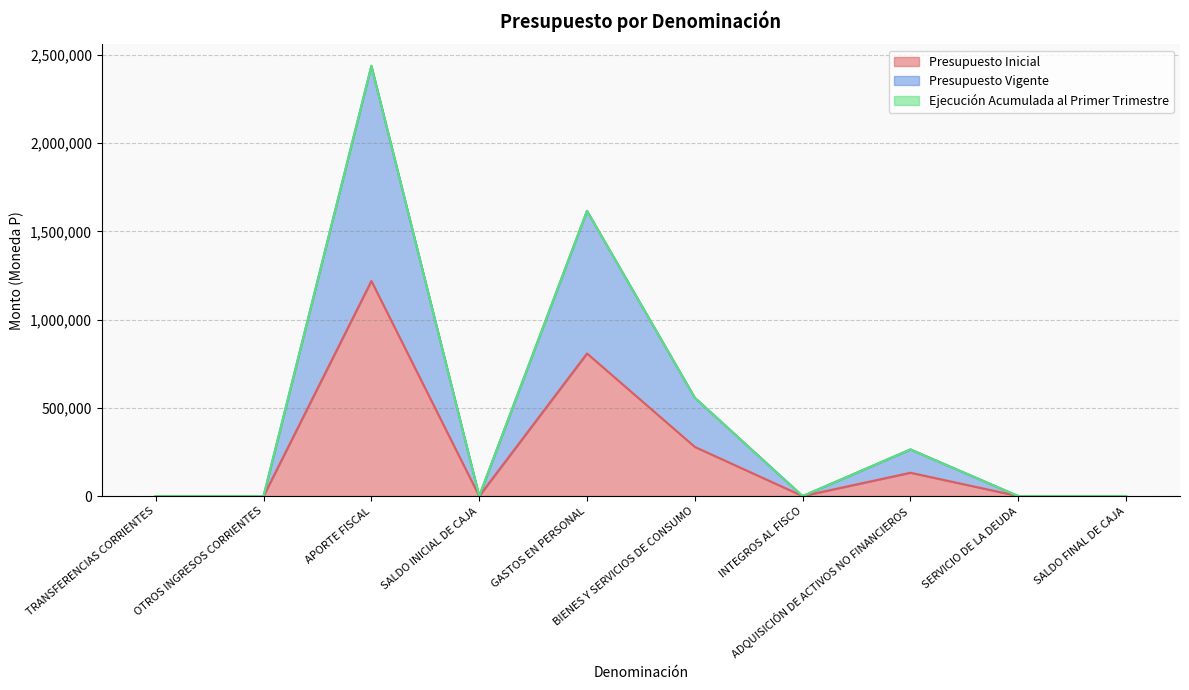

True or false: Presupuesto Inicial and Presupuesto Vigente cross at least once.

False